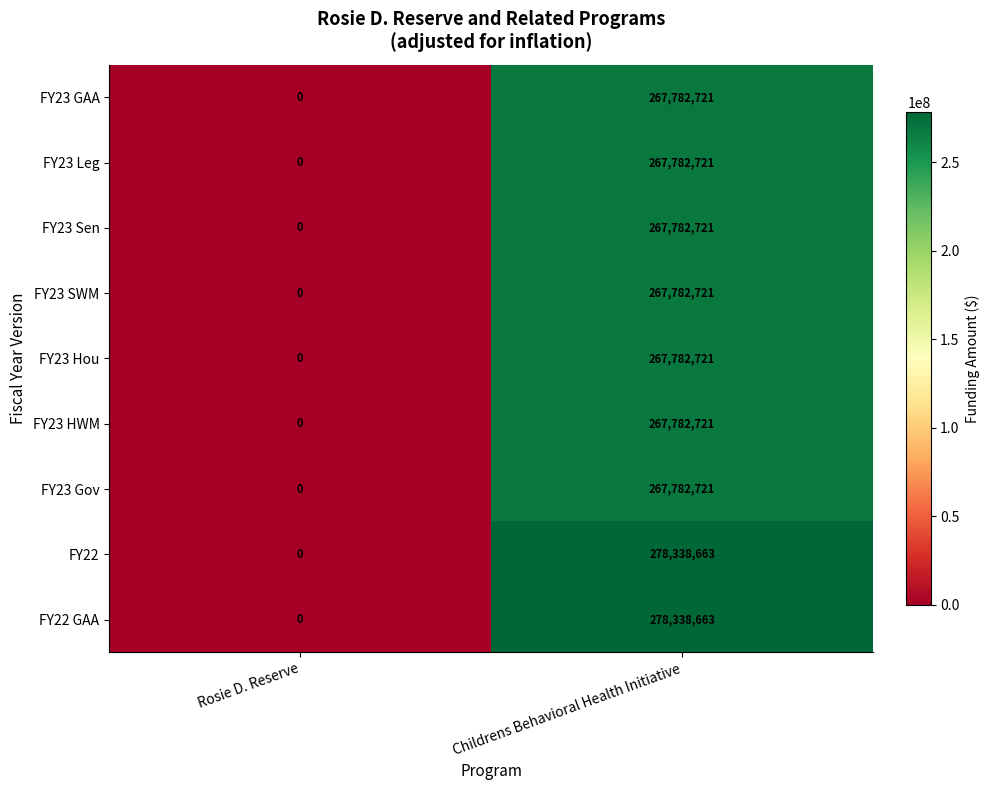

At which label is FY23 HWM closest to 133891360?

Rosie D. Reserve